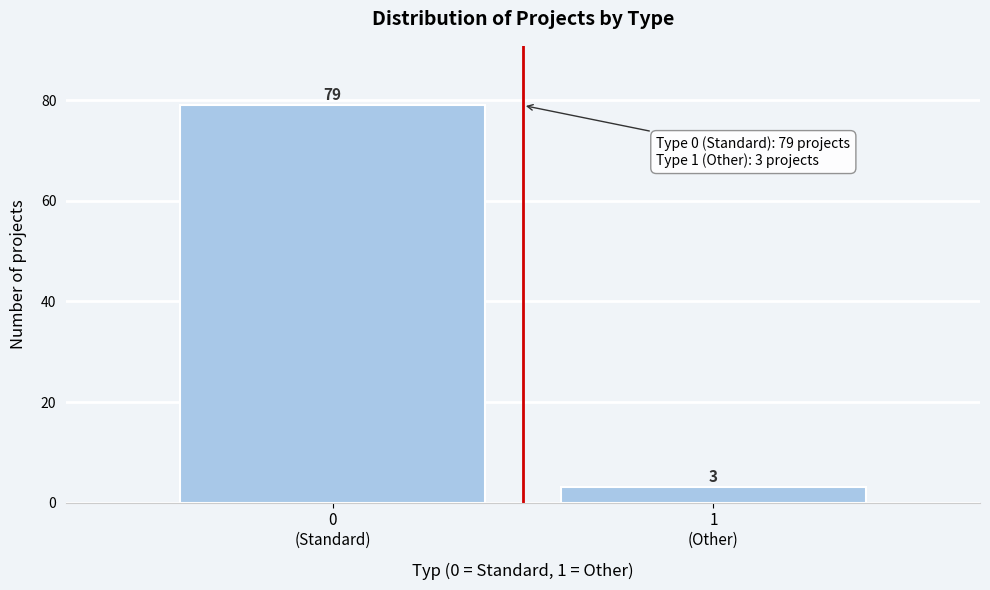

Reading left to right, list all the values displayed in this chart.

79	3